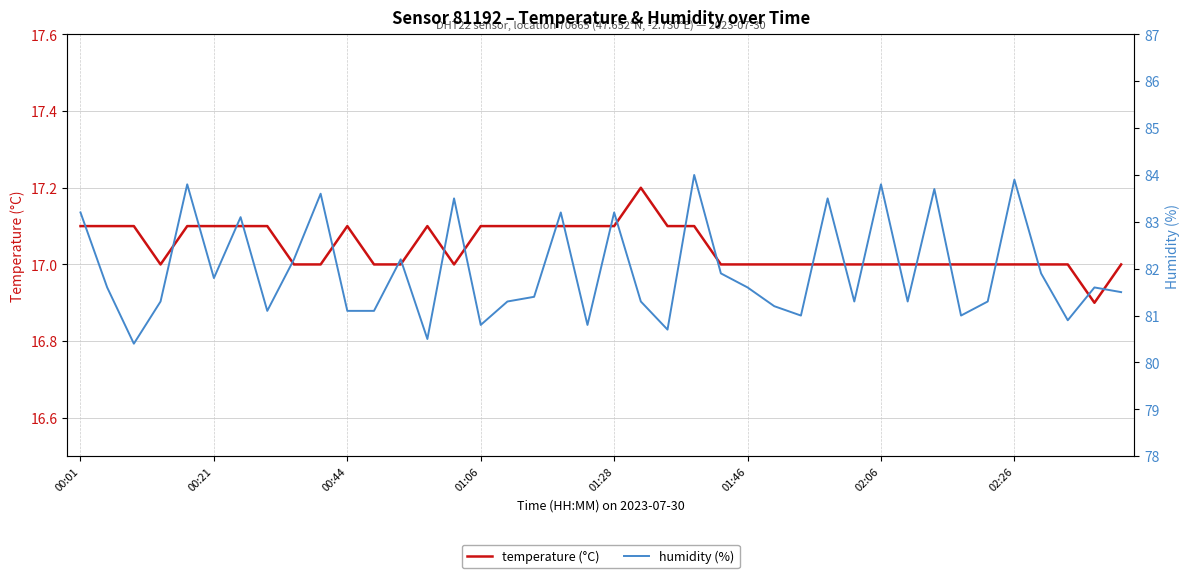

What is the approximate value of temperature (°C) at 02:06?

17.0